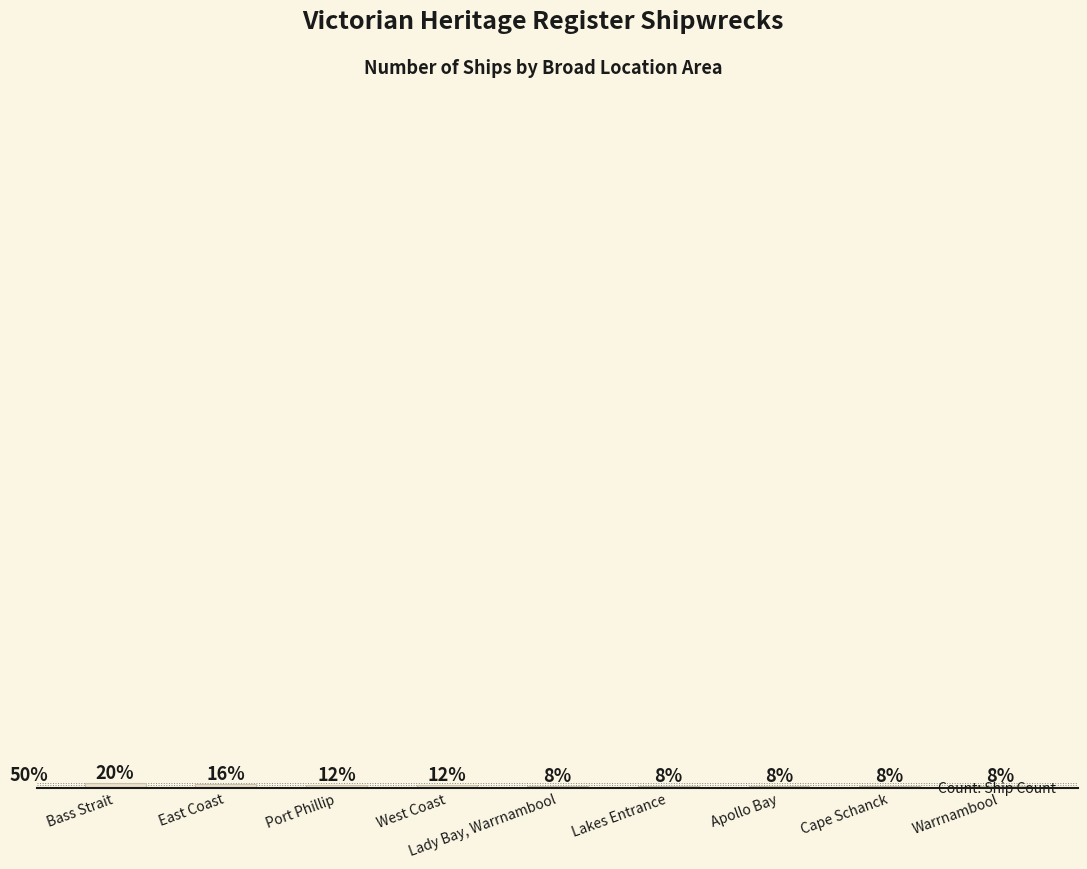

What is the sum of the values at Port Phillip and Lady Bay, Warrnambool?

5